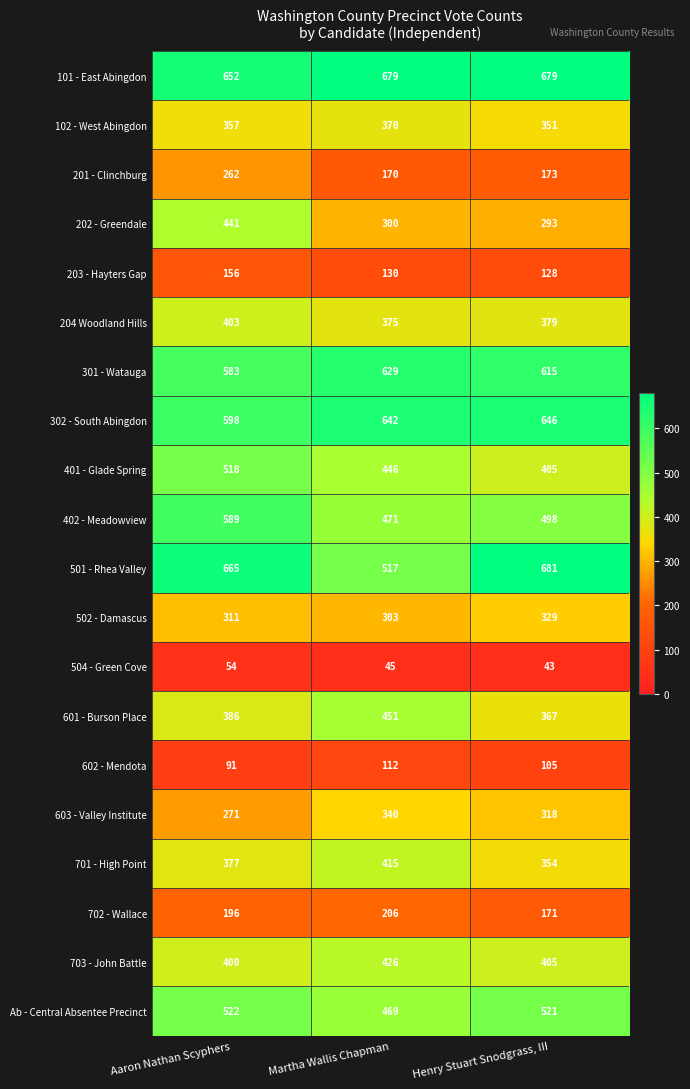

Is the value of 203 - Hayters Gap at Aaron Nathan Scyphers greater than the value of 603 - Valley Institute at Henry Stuart Snodgrass, III?

No